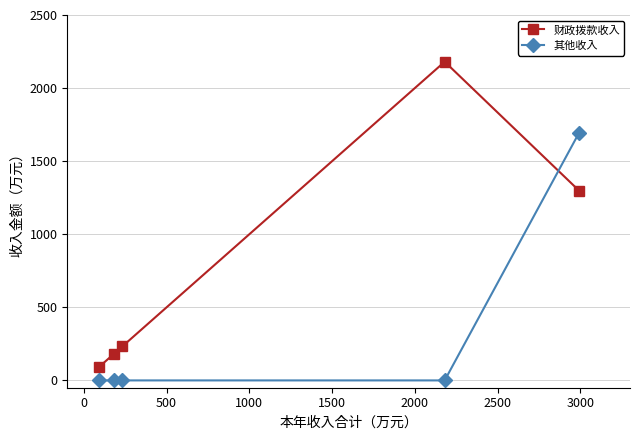

After their last crossing, which series has the higher values: 财政拨款收入 or 其他收入?

其他收入